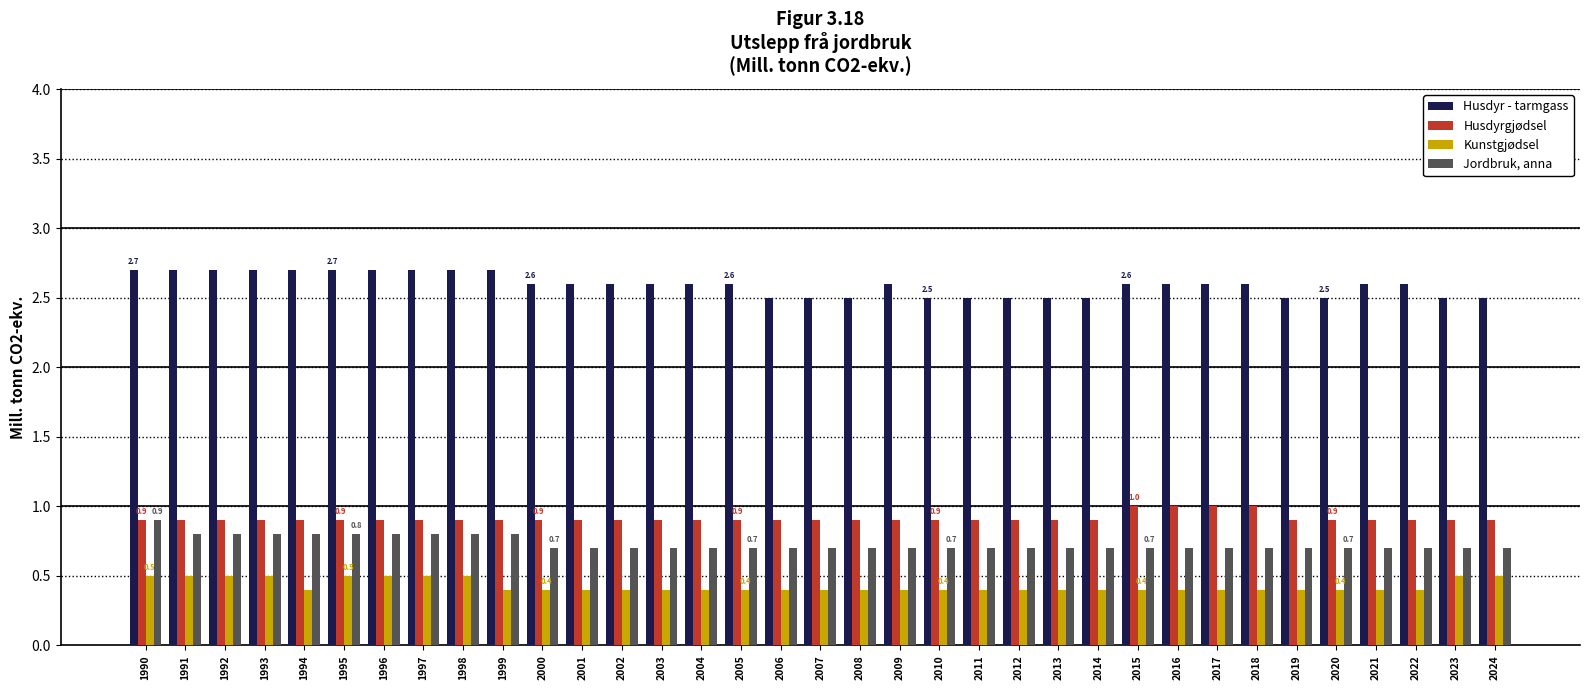

What is the total value across all series at 2009?

4.6